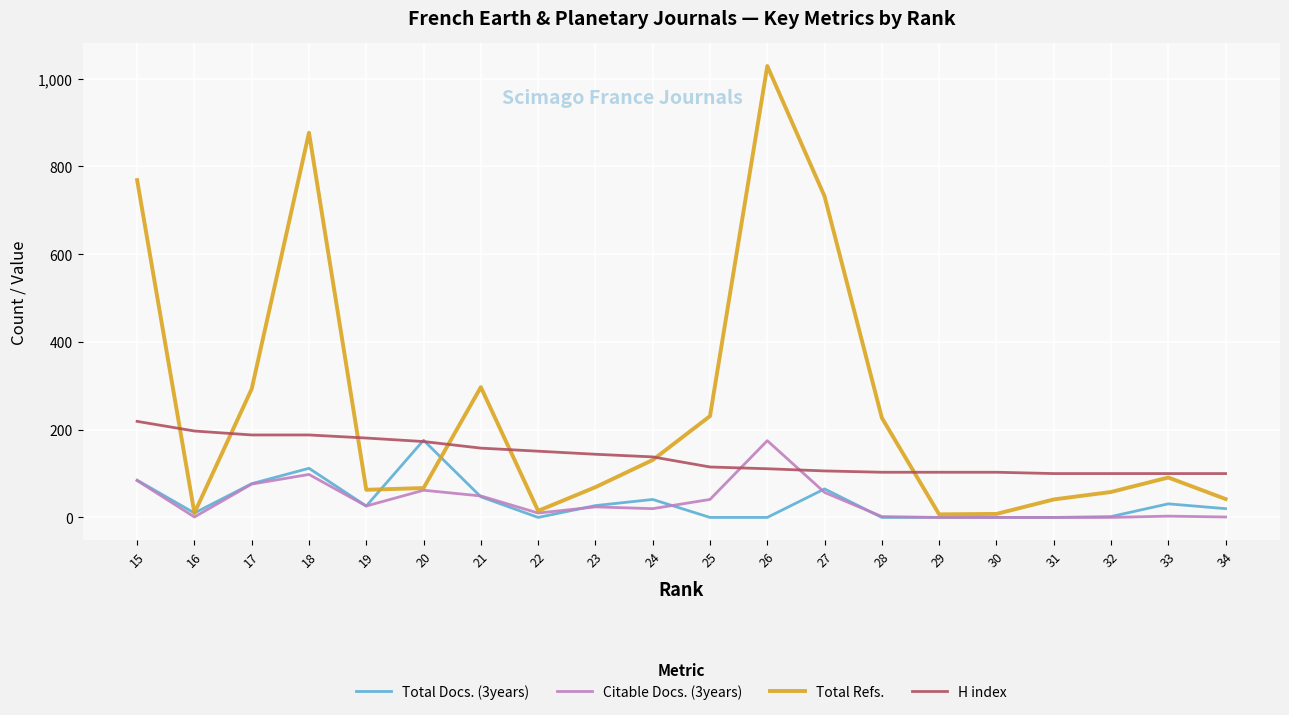

How many lines are shown in the chart?

4